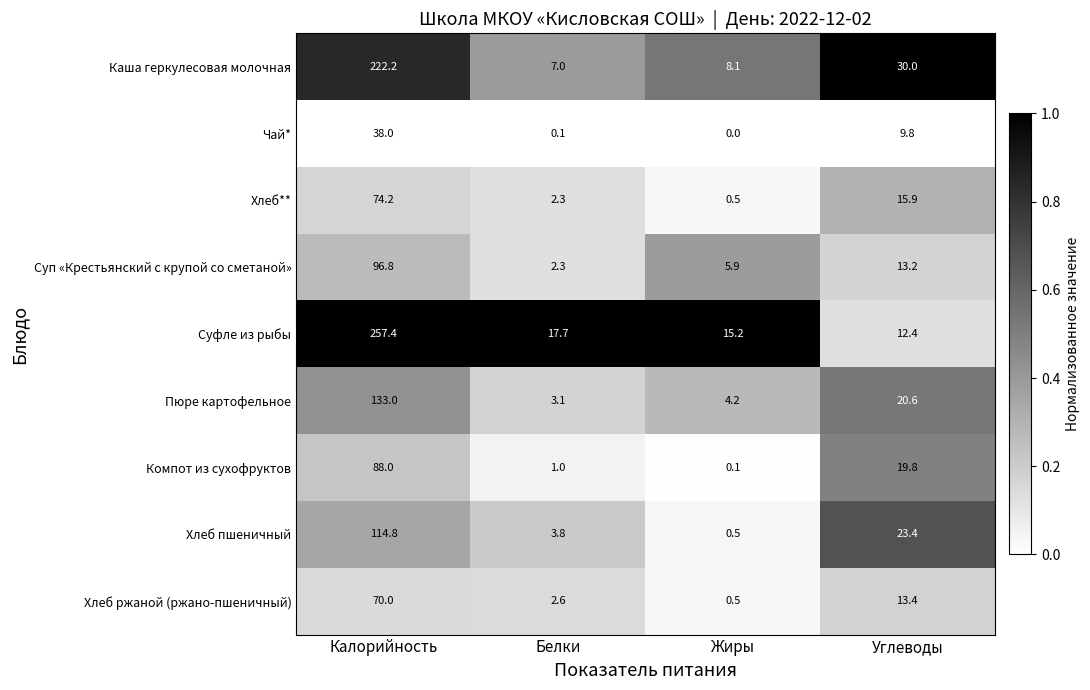

Is it true that Каша геркулесовая молочная equals 8.1 at Жиры?

True